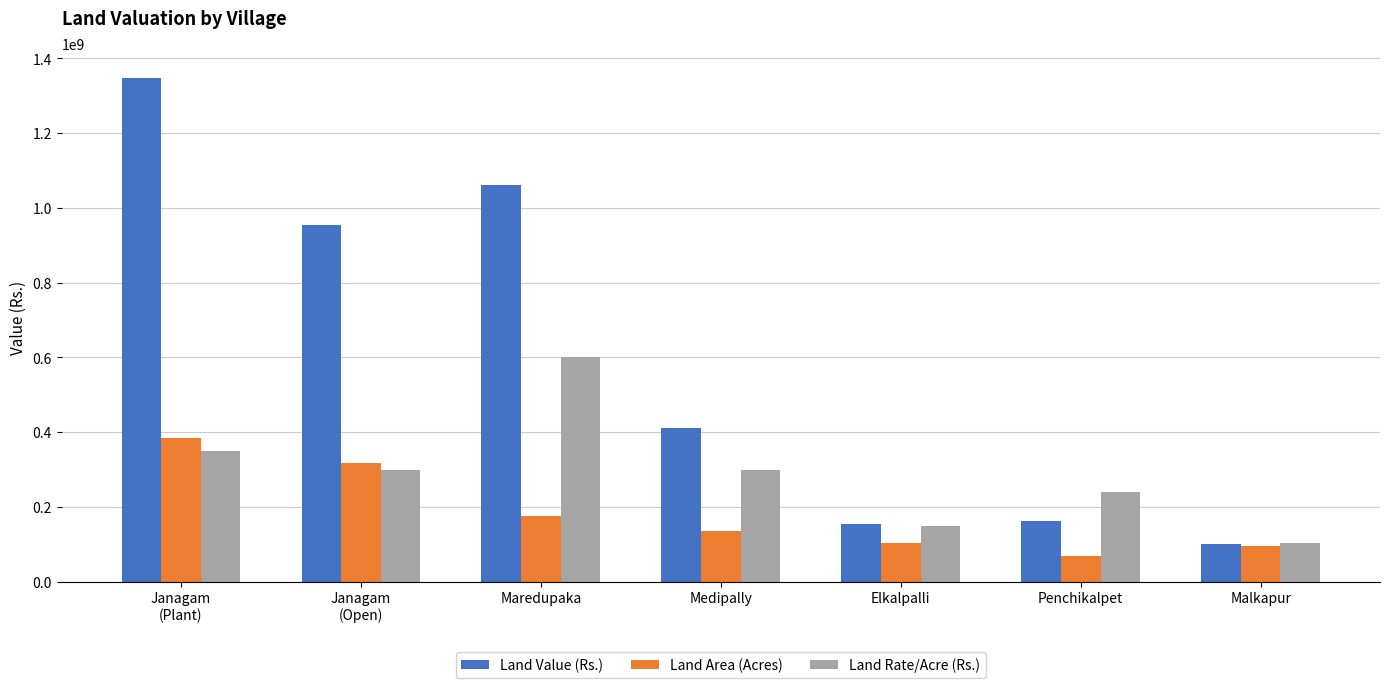

Rank the series by their maximum value, from highest to lowest.

Land Value (Rs.), Land Rate/Acre (Rs.), Land Area (Acres)